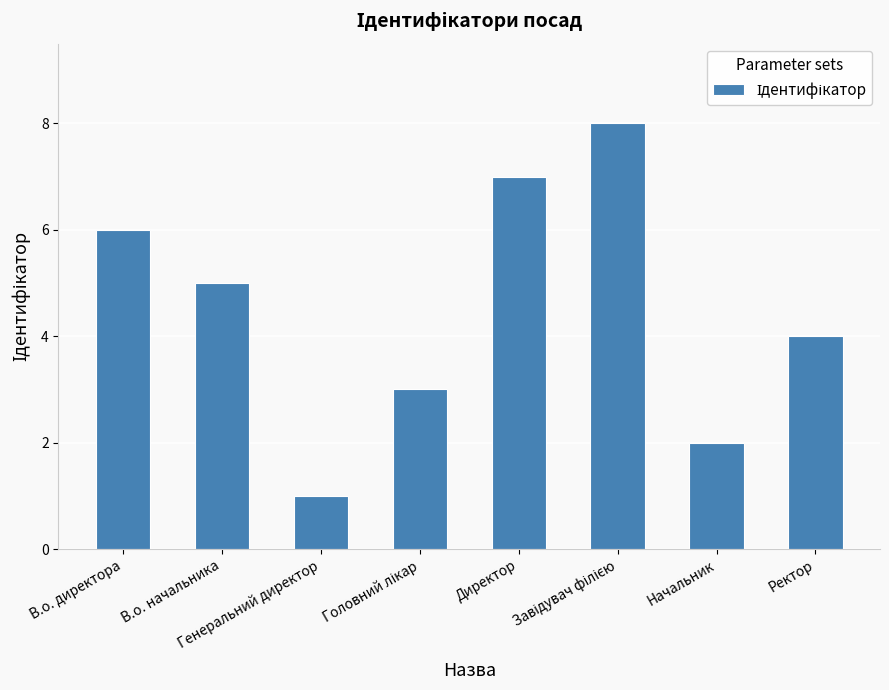

True or false: the data shows 1 at Генеральний директор.

True